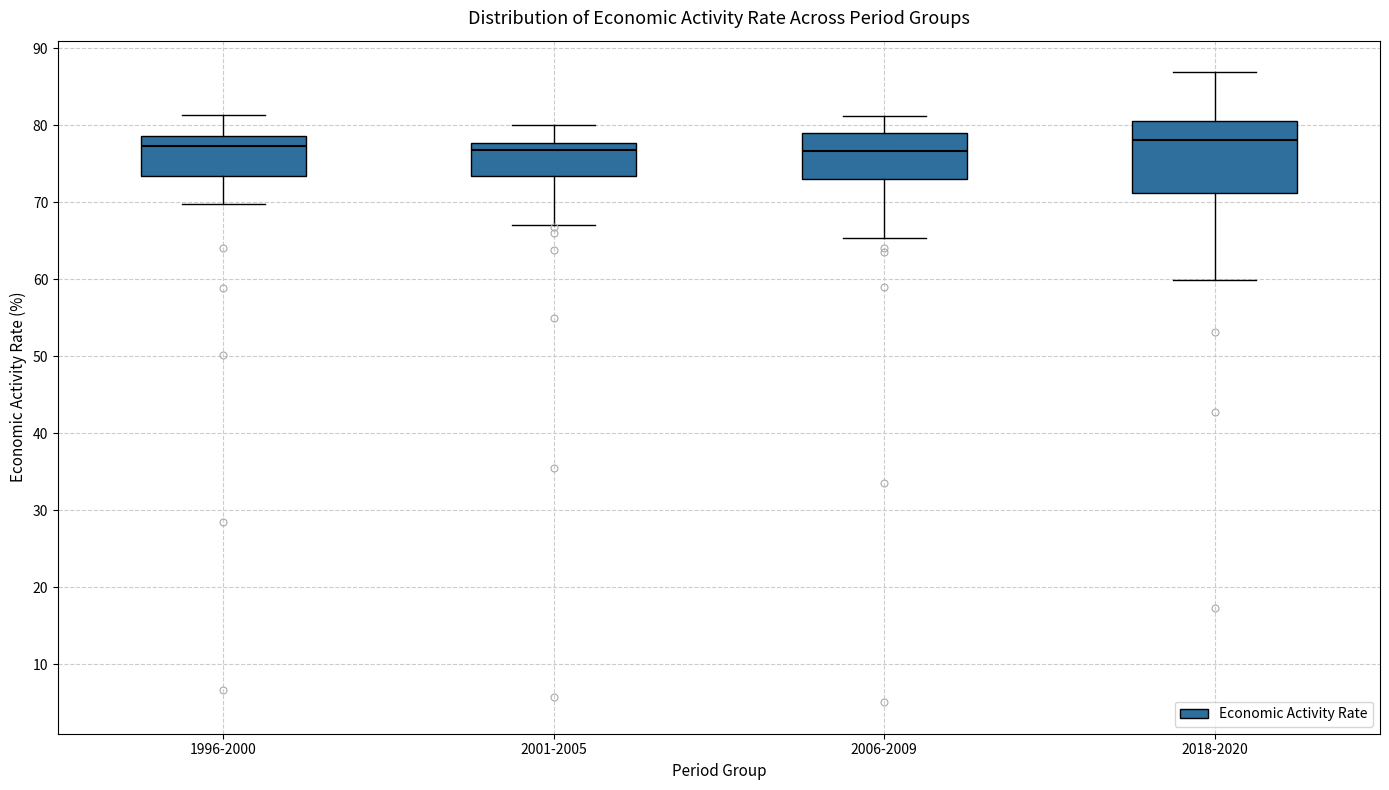

Reading left to right, read every box against the y-axis: the position of its median line, the range the box covers, and the ends of its whiskers. The values are not printed on the chart, so give them approximately, as read against the axis.

1996-2000: median 77, box 73 to 79, whiskers 70 to 81
2001-2005: median 77, box 73 to 78, whiskers 67 to 80
2006-2009: median 77, box 73 to 79, whiskers 65 to 81
2018-2020: median 78, box 71 to 81, whiskers 60 to 87